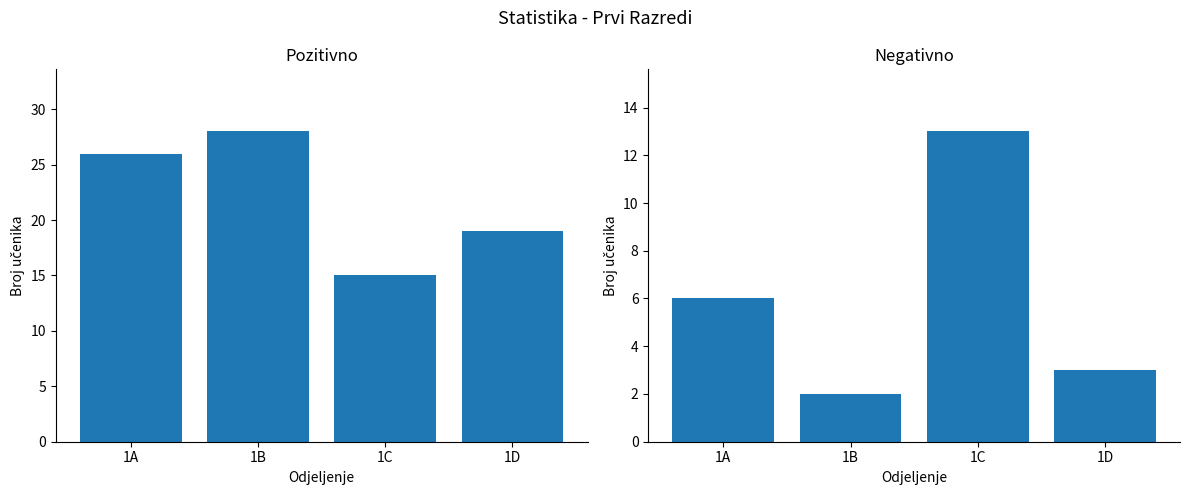

Does the chart contain stacked bars?

No